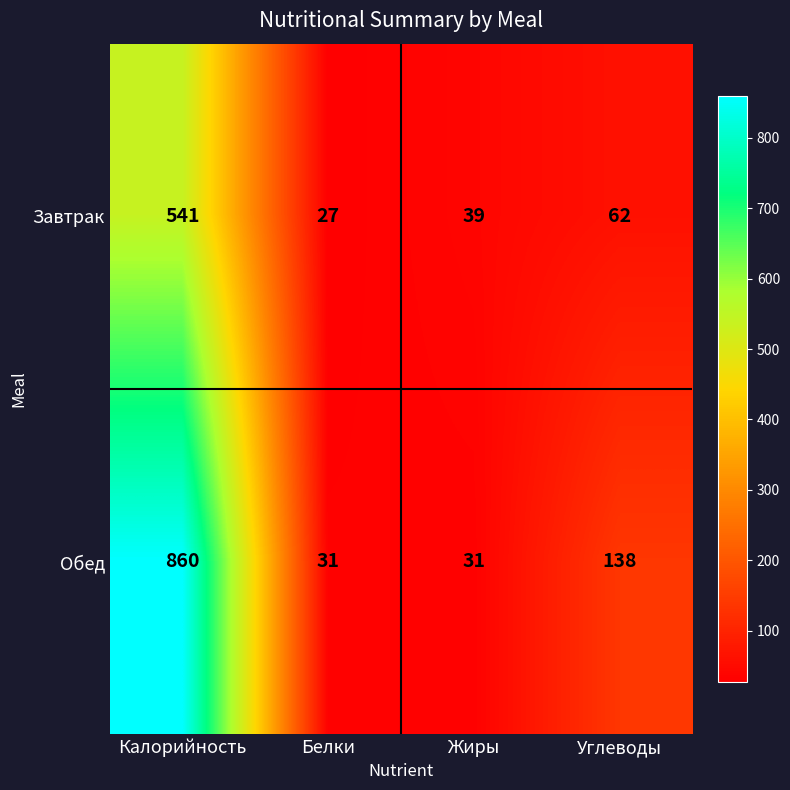

What is the maximum value shown in the chart?

860